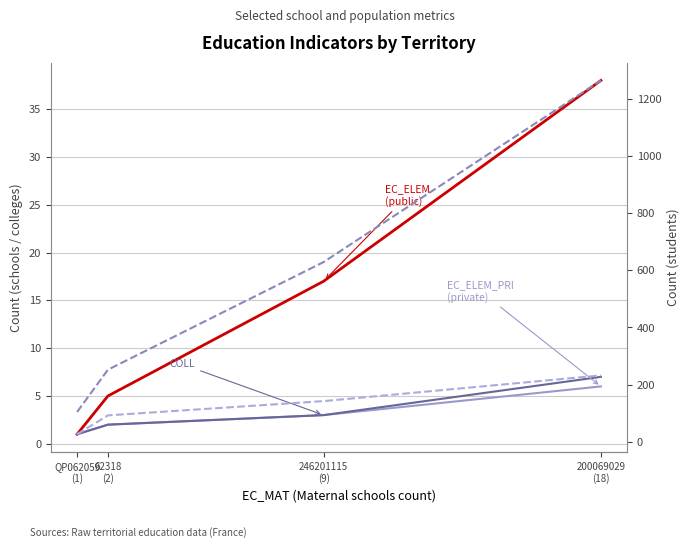

True or false: EFF_ECO_MAT and EFF_ECO_3 cross at least once.

False